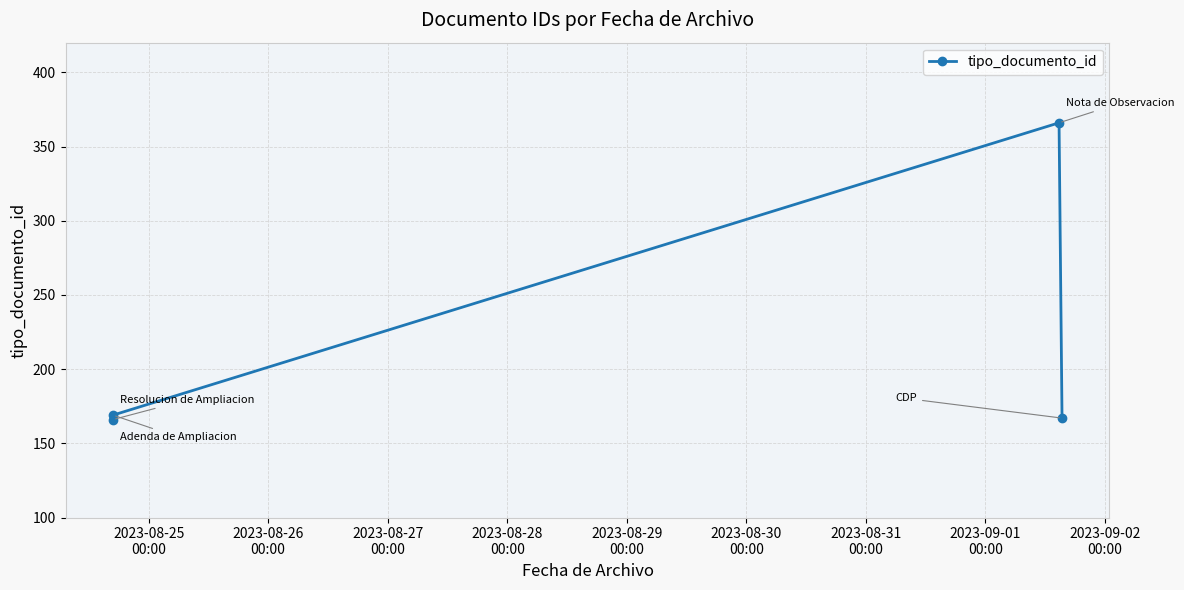

True or false: there are more than 2 points higher than both neighbors.

False